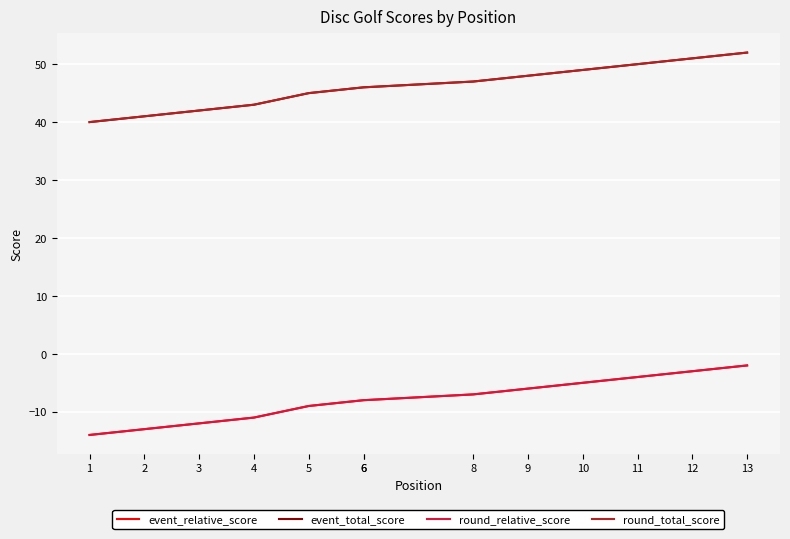

List the labels in order of event_total_score value, smallest first.

1, 2, 3, 4, 5, 6, 6, 8, 9, 10, 11, 12, 13